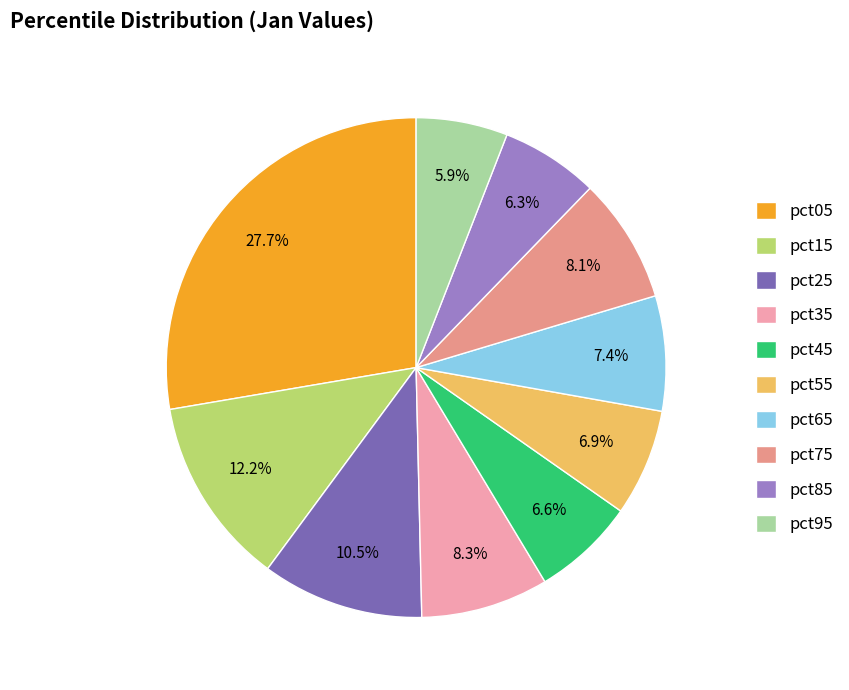

Does any single category account for the majority?

No